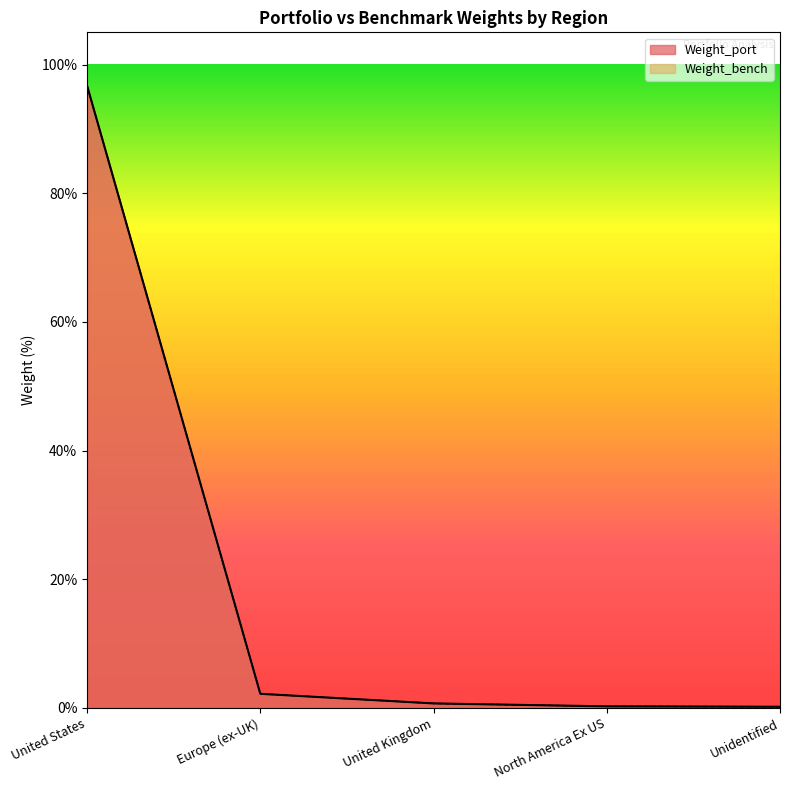

Is it true that Weight_port equals 0.7 at United Kingdom?

True